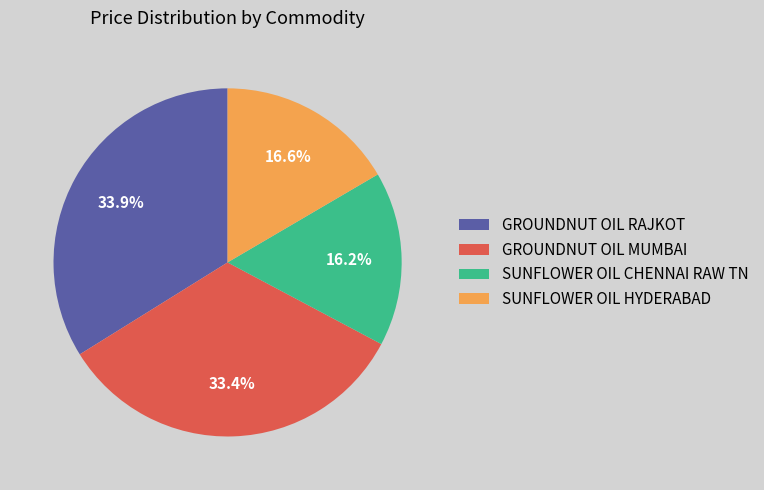

What percentage is NOT represented by GROUNDNUT OIL RAJKOT?

66.1%